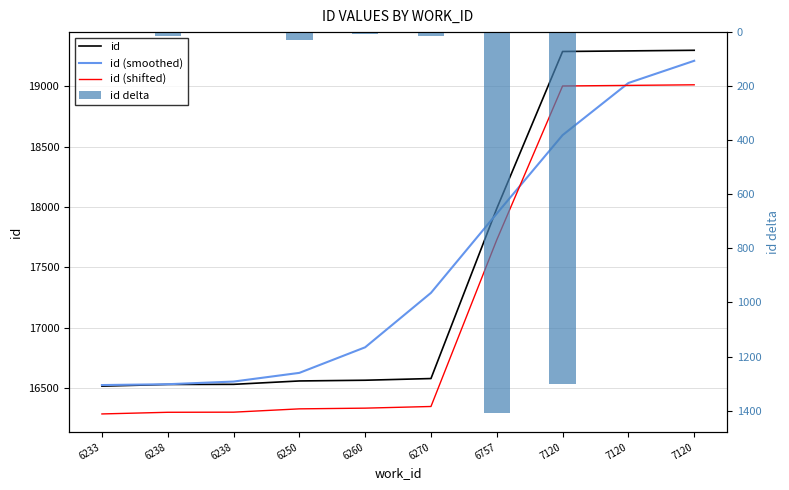

Which series changed the most between 6757 and 7120?

id